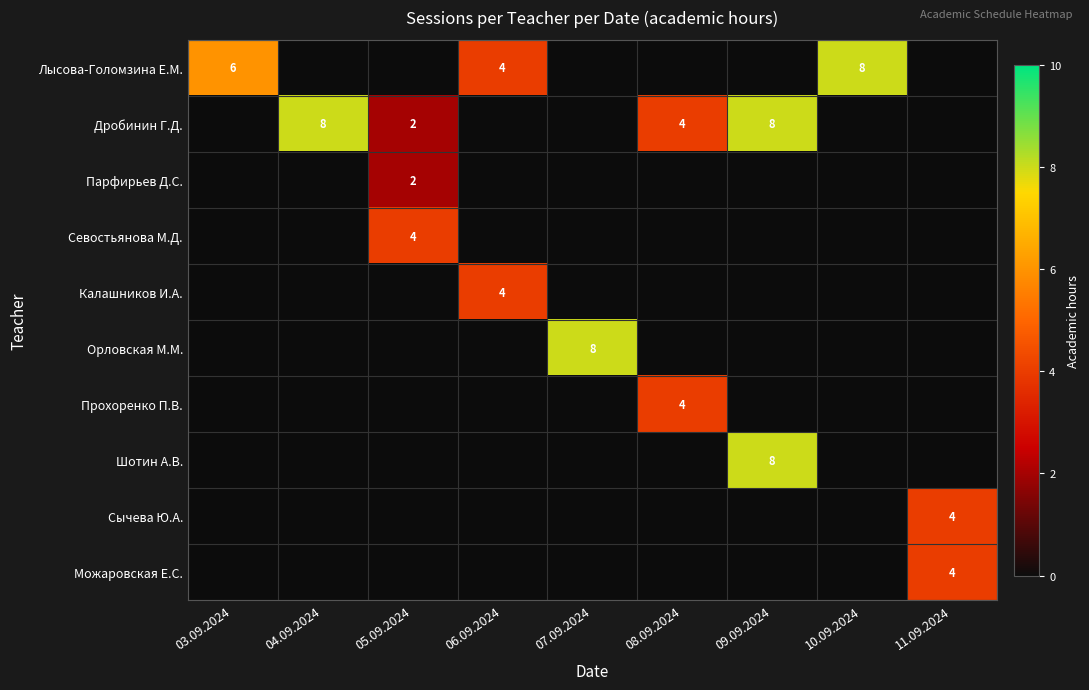

Which has a higher value, 10.09.2024 or 06.09.2024?

10.09.2024